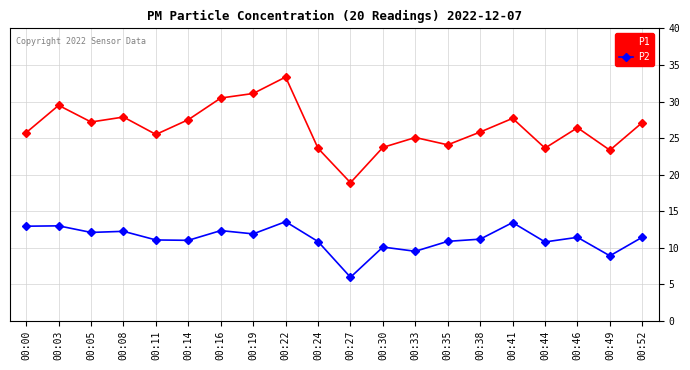

The value of P2 at 00:38 is 11.2. True or false?

True